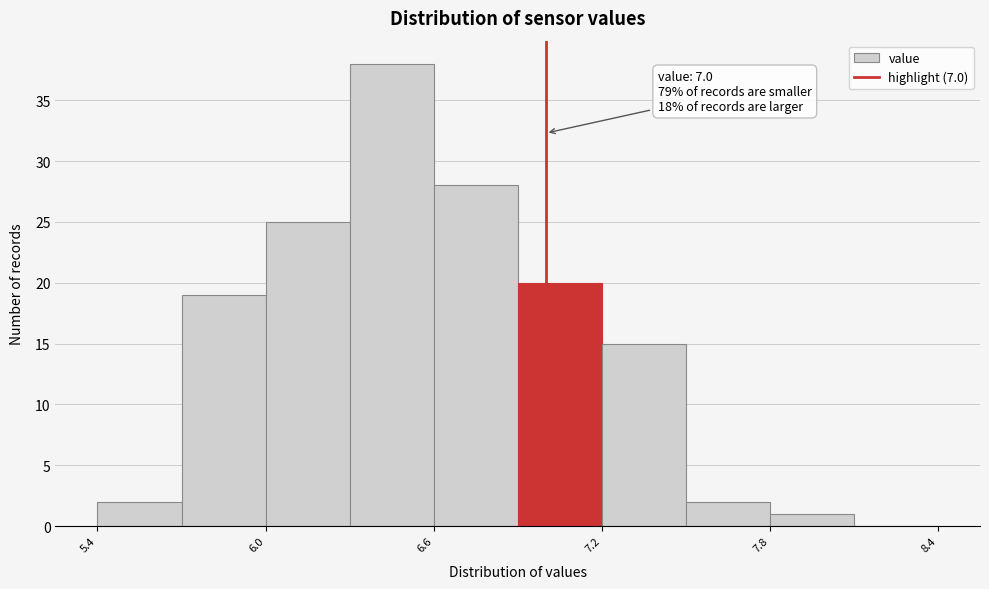

Around what value on the x-axis is the tallest bar? Give the approximate position of its centre, as read against the axis.

6.5